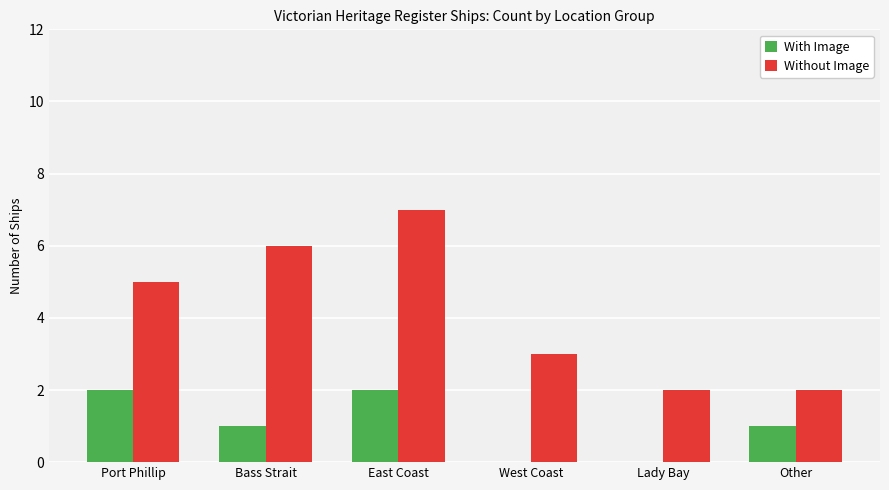

What is the highest value of the With Image series?

2